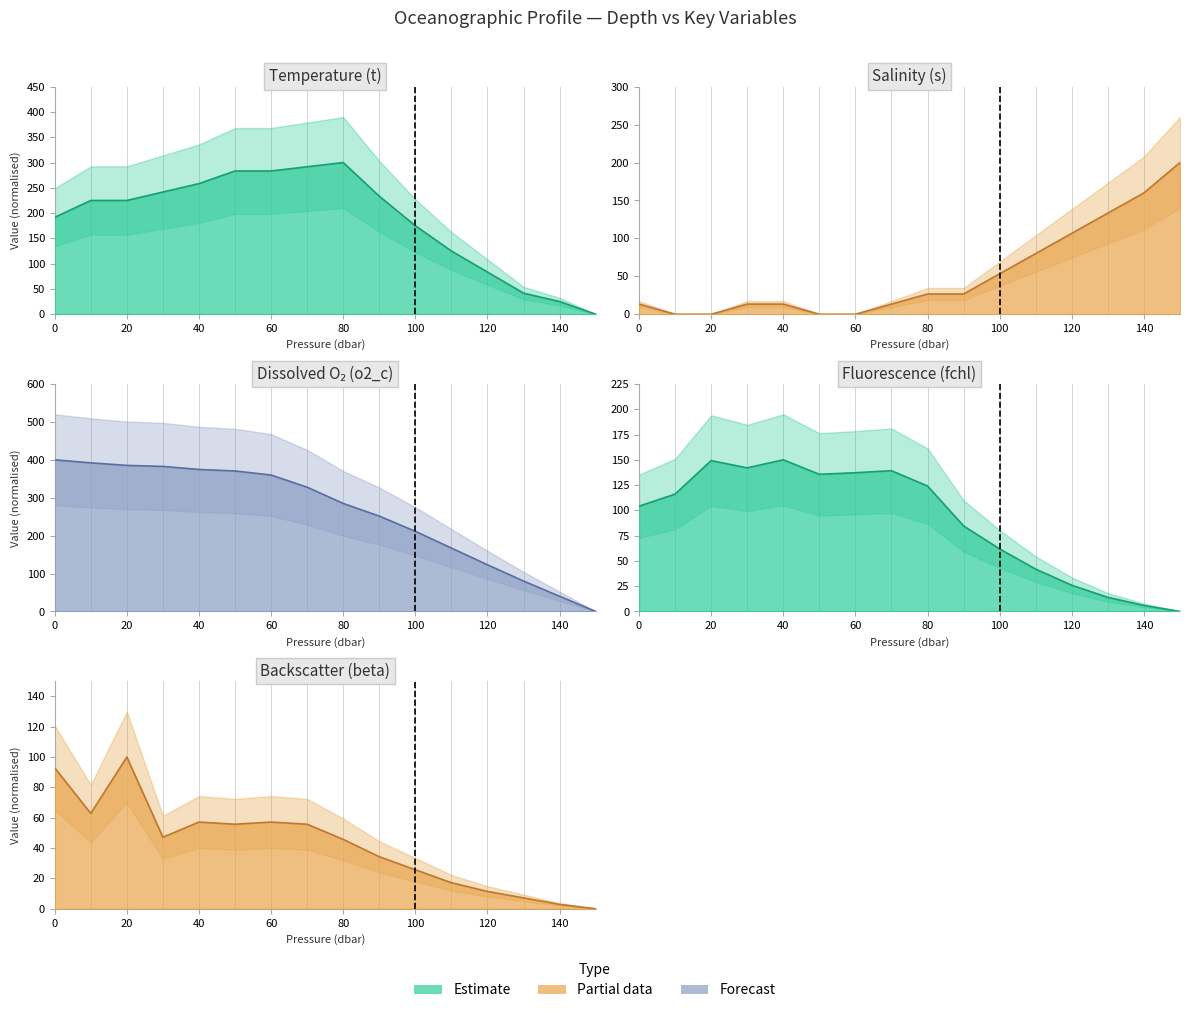

Rank the series by their maximum value, from lowest to highest.

beta, fchl, s, t, o2_c